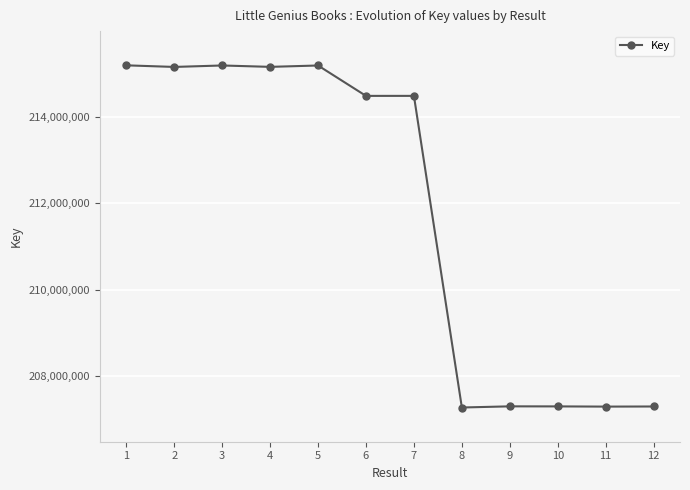

What is the maximum value shown in the chart?

215191524